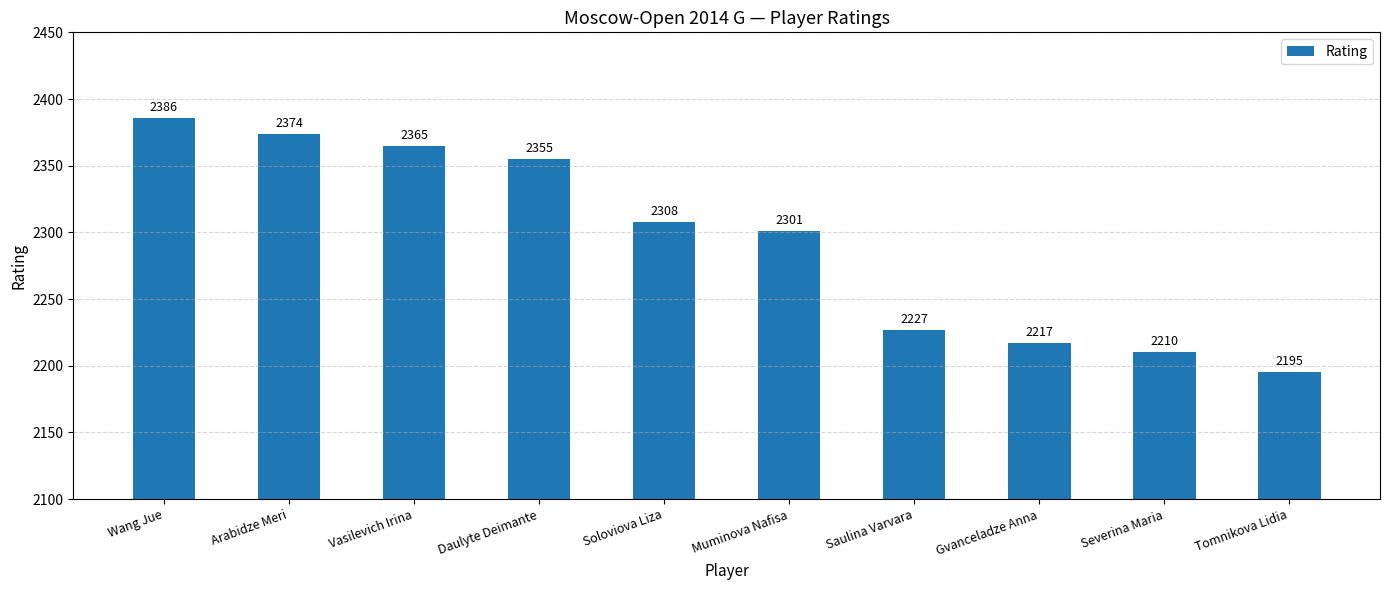

What is the greatest value displayed?

2386